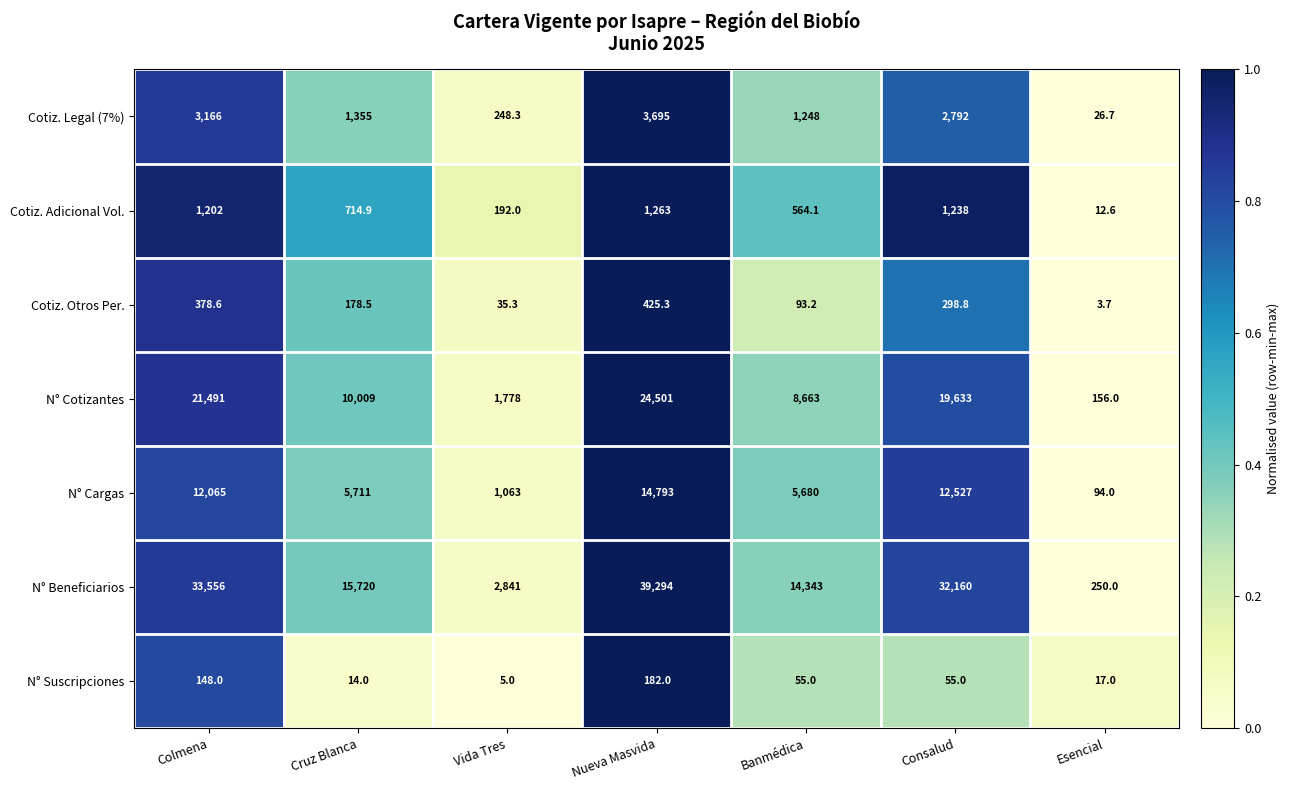

Count the number of data series in this chart.

7